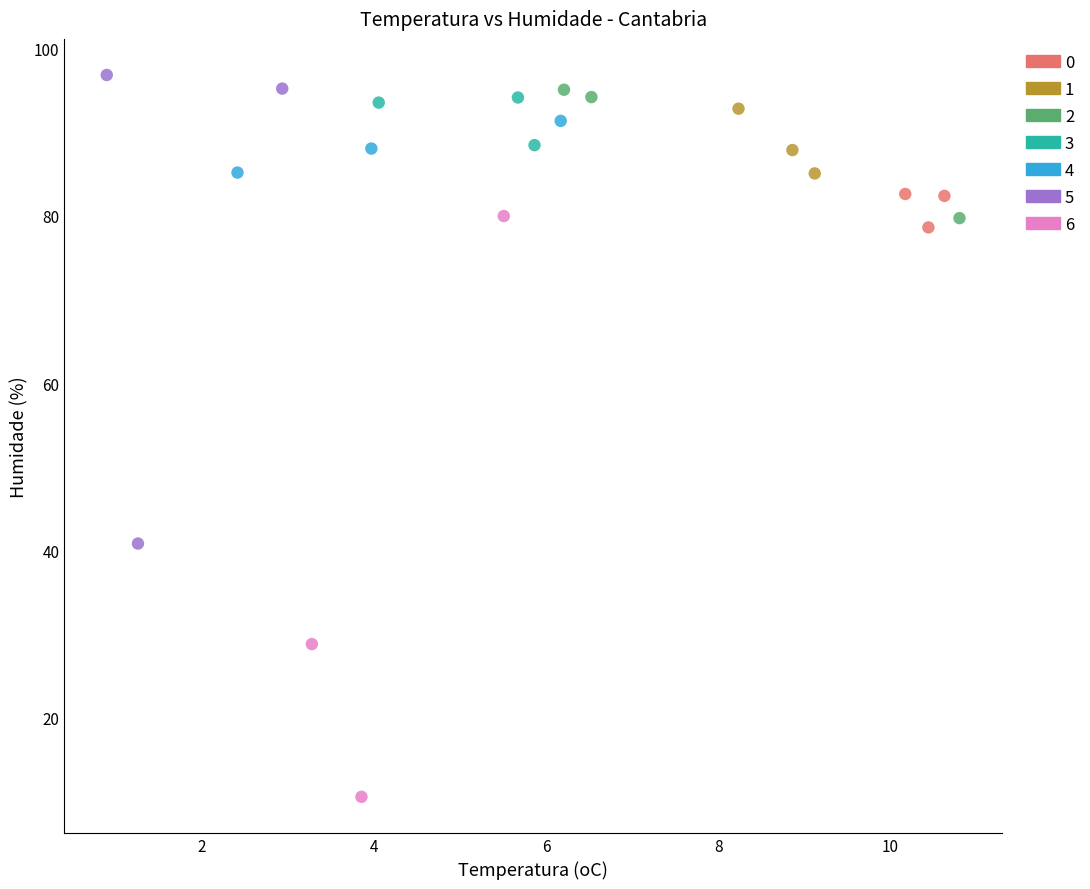

Which series reaches the minimum Y coordinate?

6